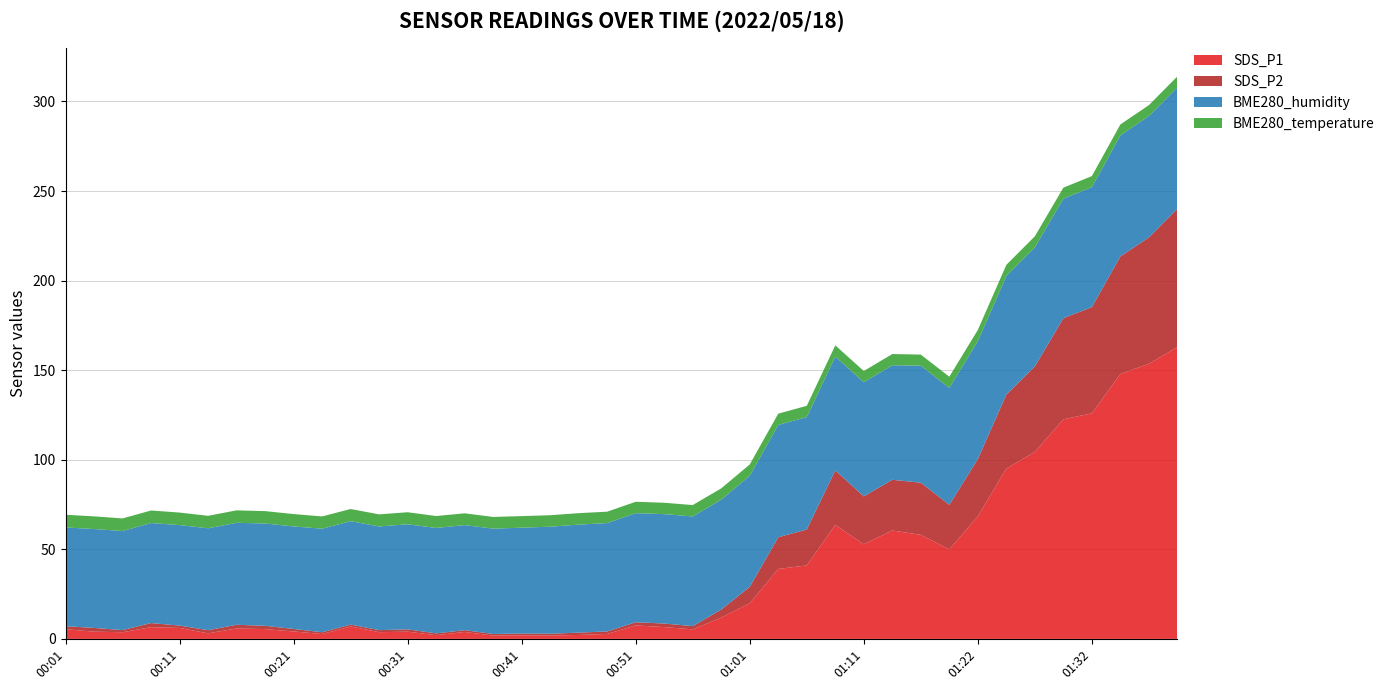

Reading left to right, what are all the values shown in this chart?

SDS_P1: 5.4	4.0	3.7	6.5	6.1	3.1	5.8	5.5	4.2	2.7	7.0	3.8	4.0	2.1	3.9	1.9	2.0	1.9	2.2	2.8	7.5	6.6	5.3	11.9	19.9	39.0	41.0	63.6	52.8	60.5	58.1	49.9	68.4	95.1	104.4	122.5	126.0	147.9	153.6	162.9
SDS_P2: 1.7	2.1	1.2	2.3	1.3	1.8	2.0	1.9	1.4	1.0	1.0	1.1	1.3	1.0	1.0	0.9	1.0	1.0	1.3	1.4	1.8	2.0	1.8	4.5	9.2	17.7	20.1	30.4	26.8	28.3	29.1	24.9	32.0	41.3	47.7	56.5	59.2	65.7	70.5	77.2
BME280_humidity: 55.1	55.2	55.3	55.8	56.1	56.9	56.9	57.1	57.2	57.8	57.7	57.9	58.7	58.9	58.6	58.8	59.1	59.8	60.3	60.5	60.9	61.1	61.2	61.3	62.0	62.7	62.8	63.5	63.7	63.9	65.3	65.3	65.8	66.3	66.5	66.7	67.0	67.6	67.8	67.8
BME280_temperature: 7.1	7.1	7.0	7.0	7.0	7.0	6.9	6.9	6.9	6.8	6.8	6.8	6.7	6.7	6.6	6.5	6.5	6.4	6.4	6.4	6.3	6.3	6.3	6.3	6.3	6.3	6.3	6.3	6.3	6.2	6.2	6.2	6.2	6.2	6.2	6.1	6.1	6.1	6.1	6.1